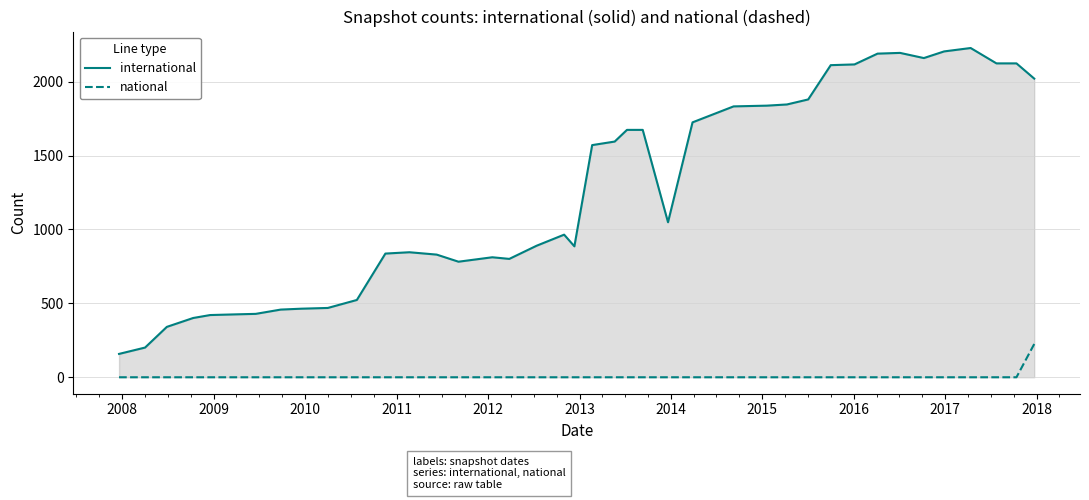

Which series has the largest range (max minus min)?

international